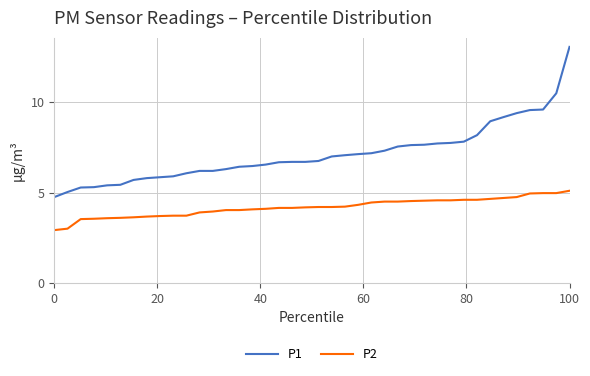

True or false: P1 and P2 cross at least once.

False